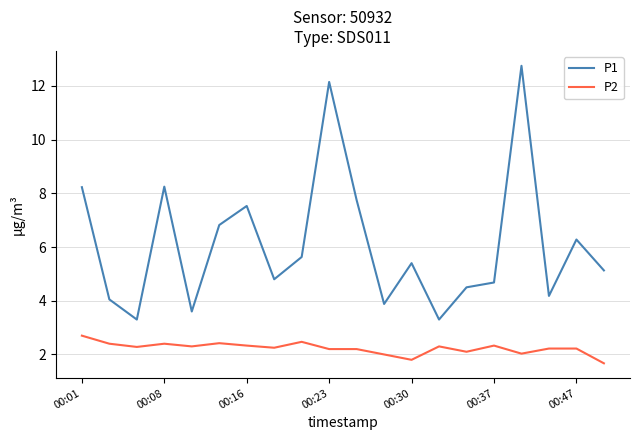

True or false: P2 and P1 intersect in this chart.

False